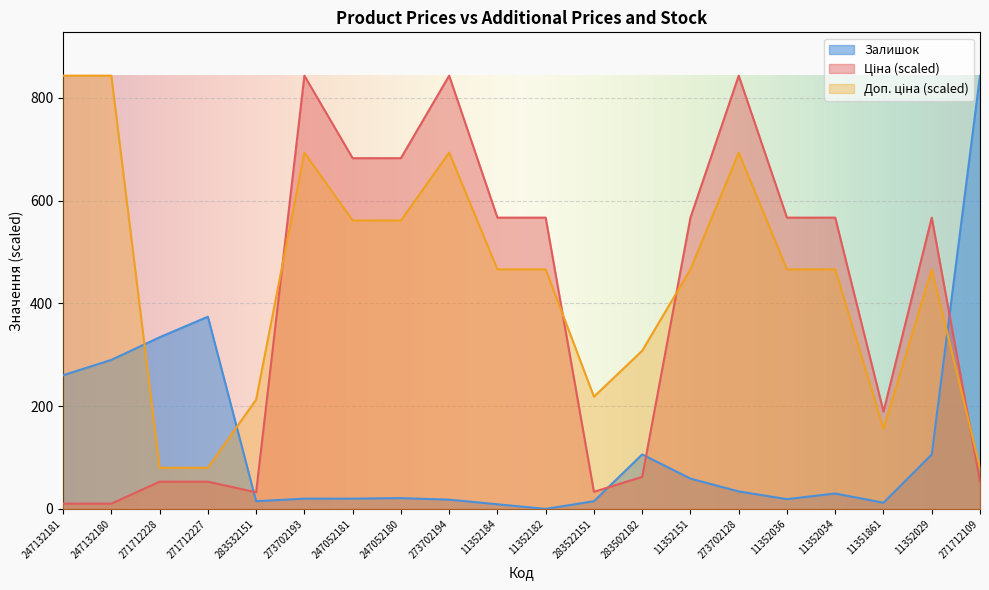

Rank the series at 283532151 from lowest to highest value.

Залишок, Ціна, Доп. ціна